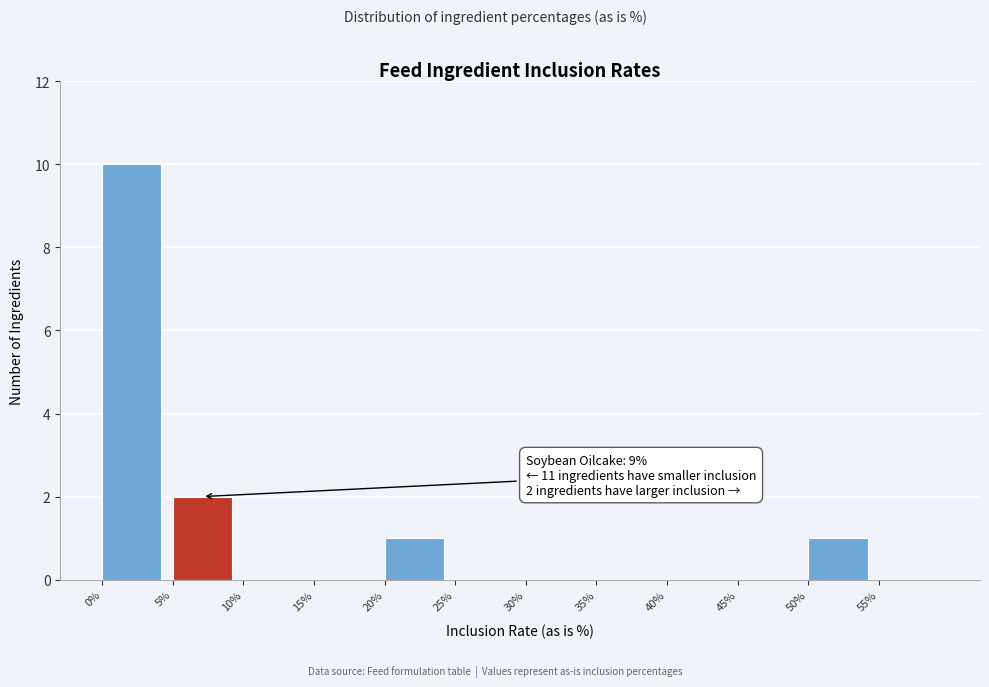

Over which range of the x-axis is the bar tallest?

0 to 5